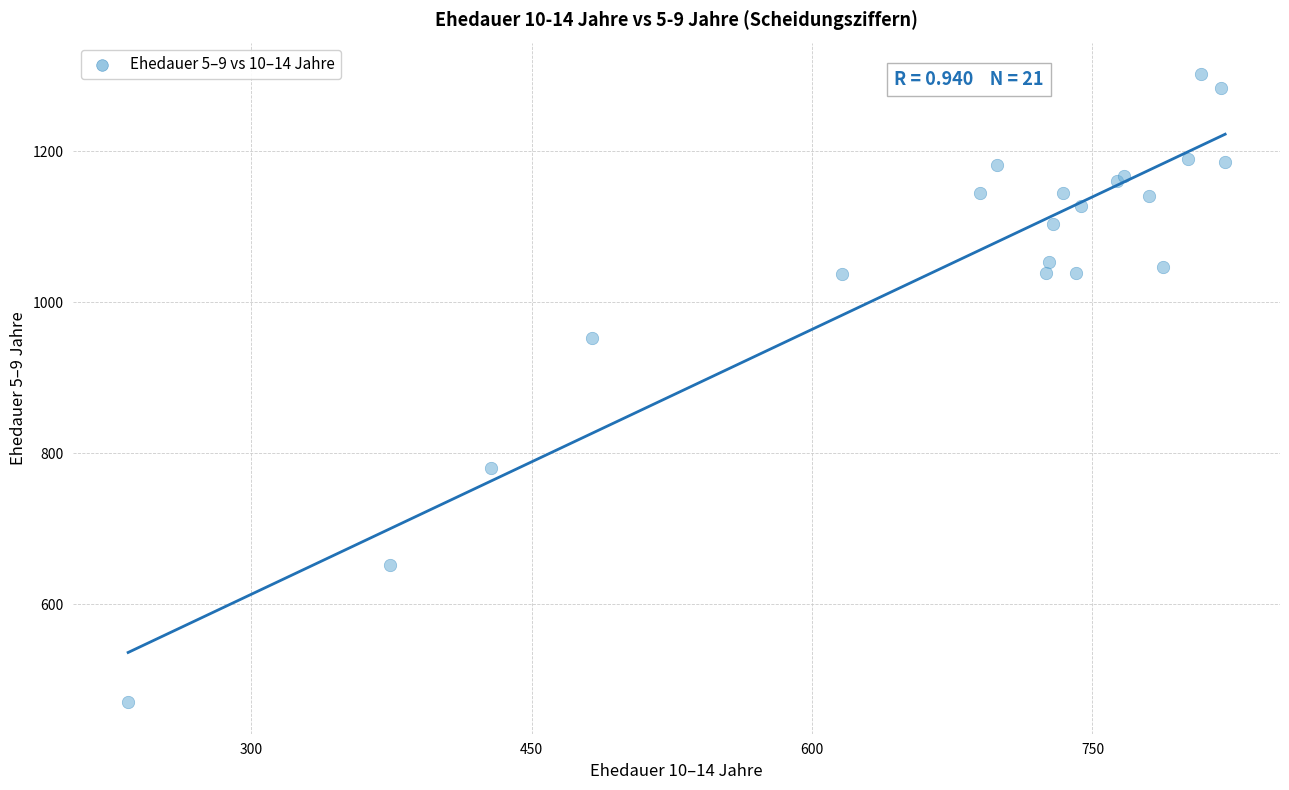

What Y value in the scatter plot is closest to 886?

953